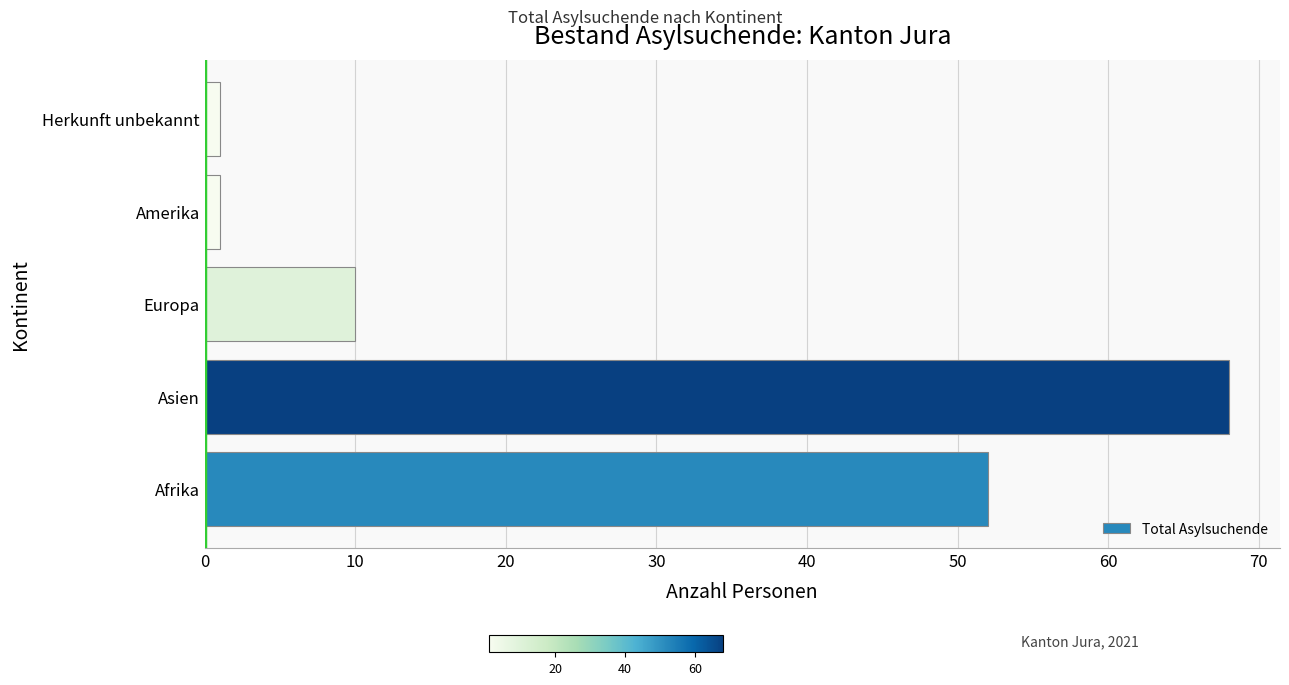

What is the difference between the second highest and minimum values?

51